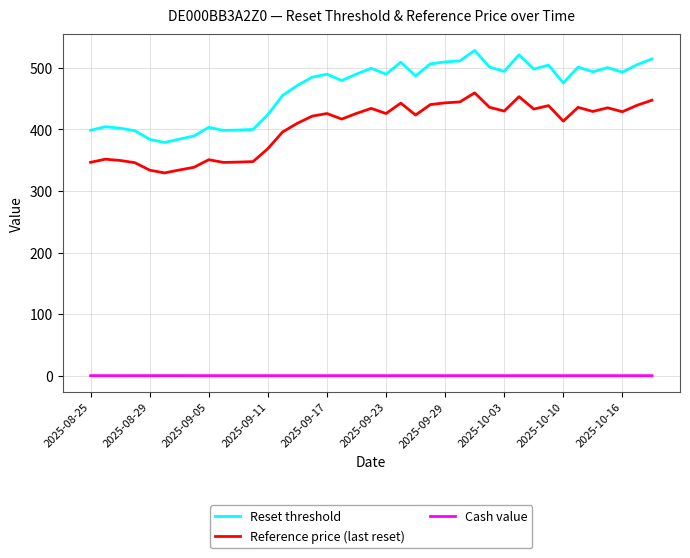

List the series in order of their peak value, lowest first.

Cash value, Reference price (last reset), Reset threshold